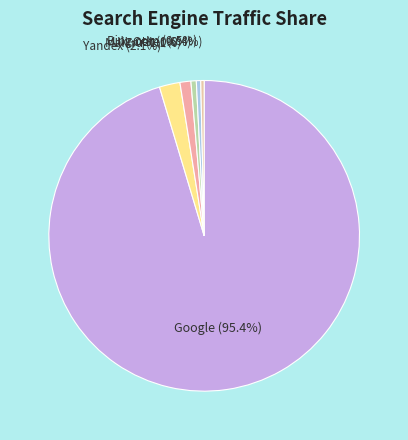

Which category accounts for the majority?

Google